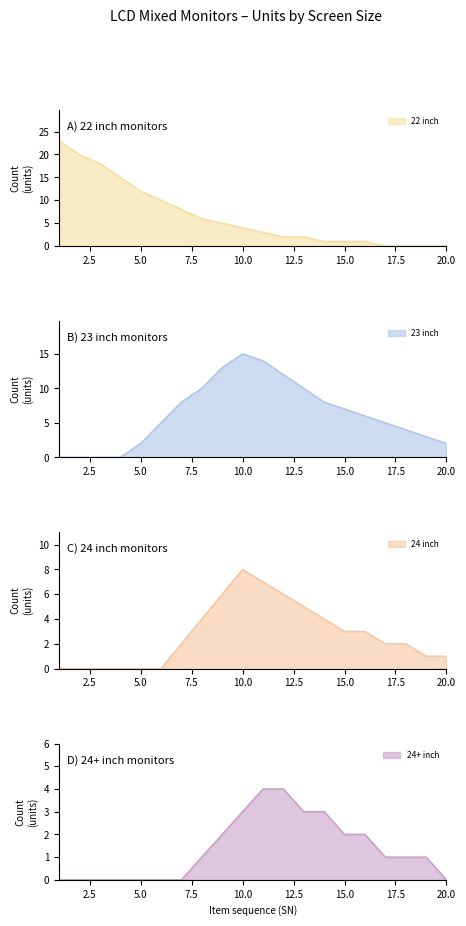

How many values in 22 inch are above zero?

16